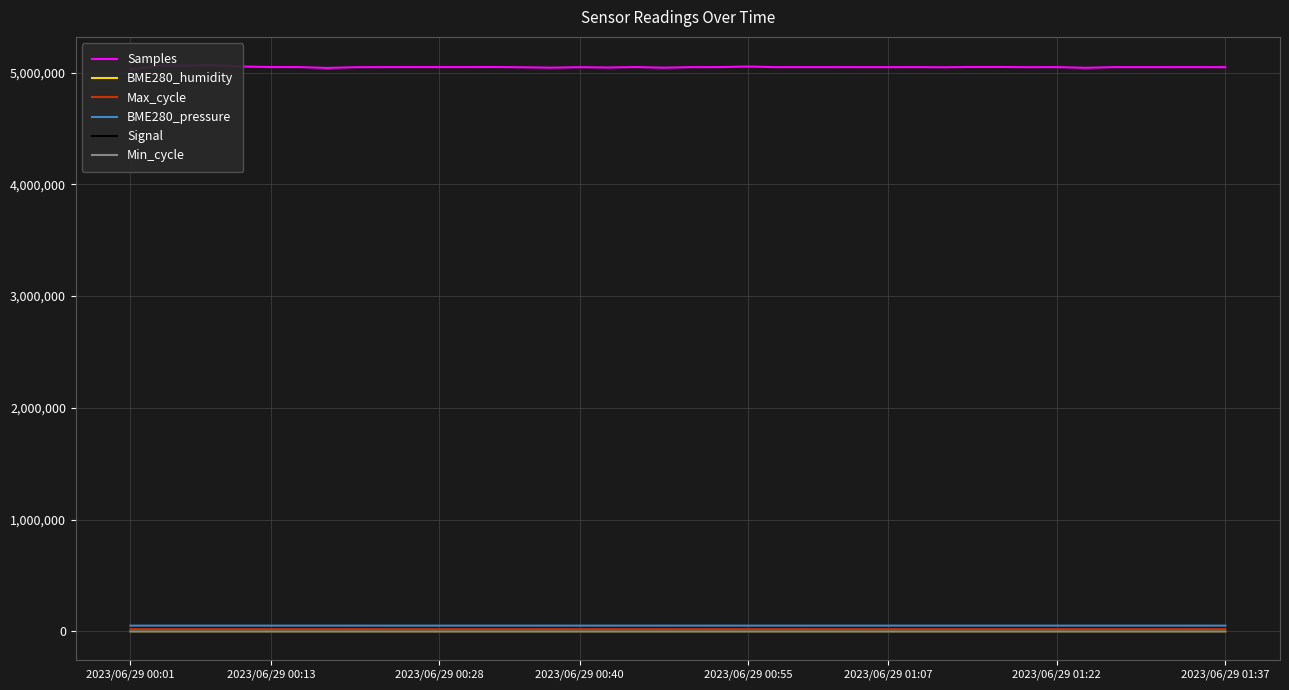

What is the maximum value for Samples?

5065746.0